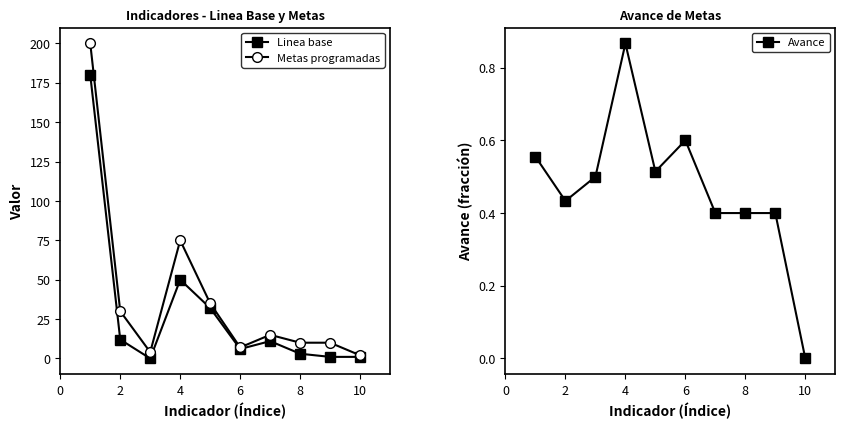

What is the highest value of the Linea base series?

180